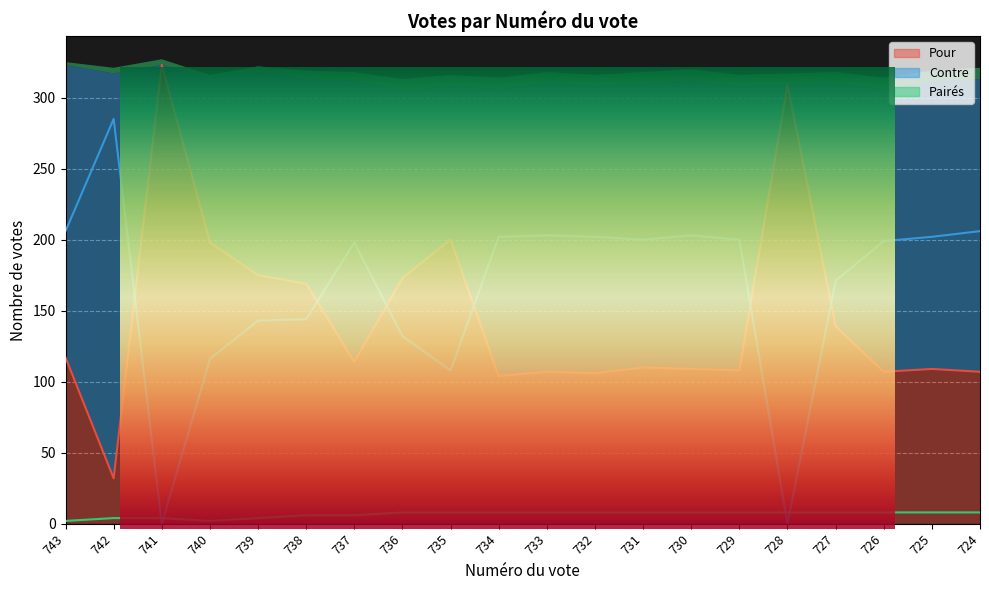

At which category does Contre reach its first local valley?

741